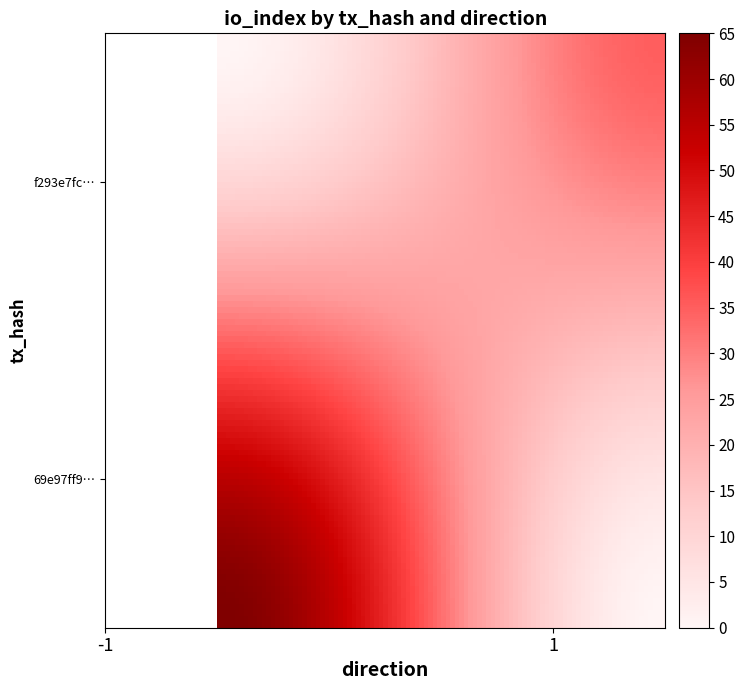

Which series has the largest total across all categories?

69e97ff98e90d36941968c23eba78e5e25c5aa4